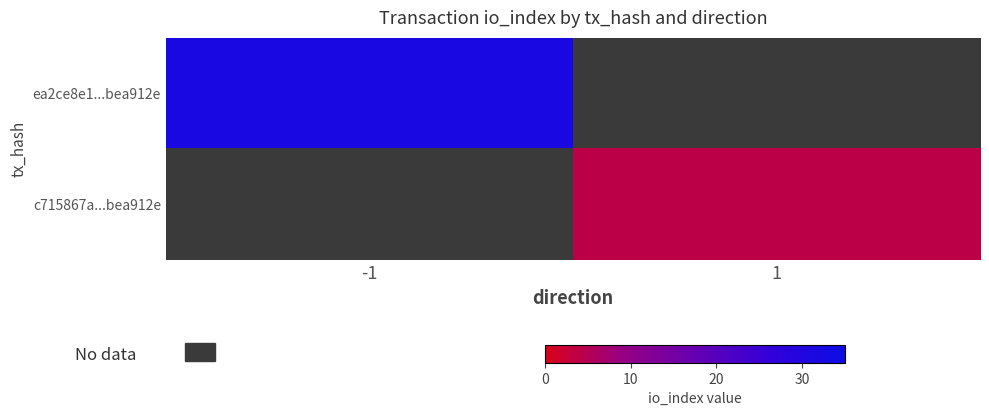

At how many categories does at least one series exceed 8?

1